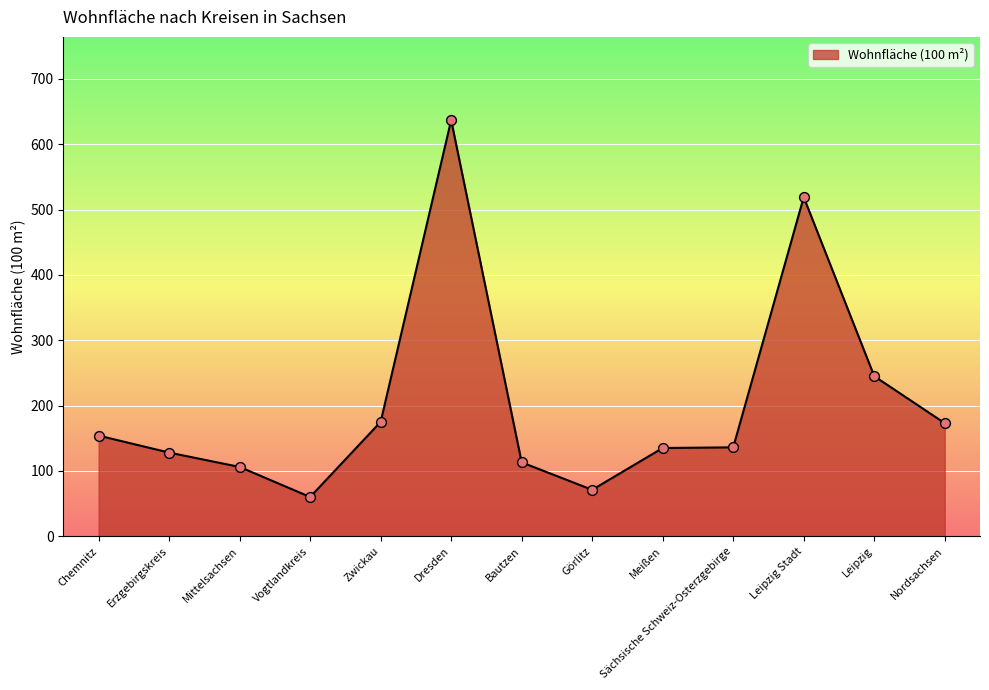

What is the change in value from Mittelsachsen to Zwickau?

+69